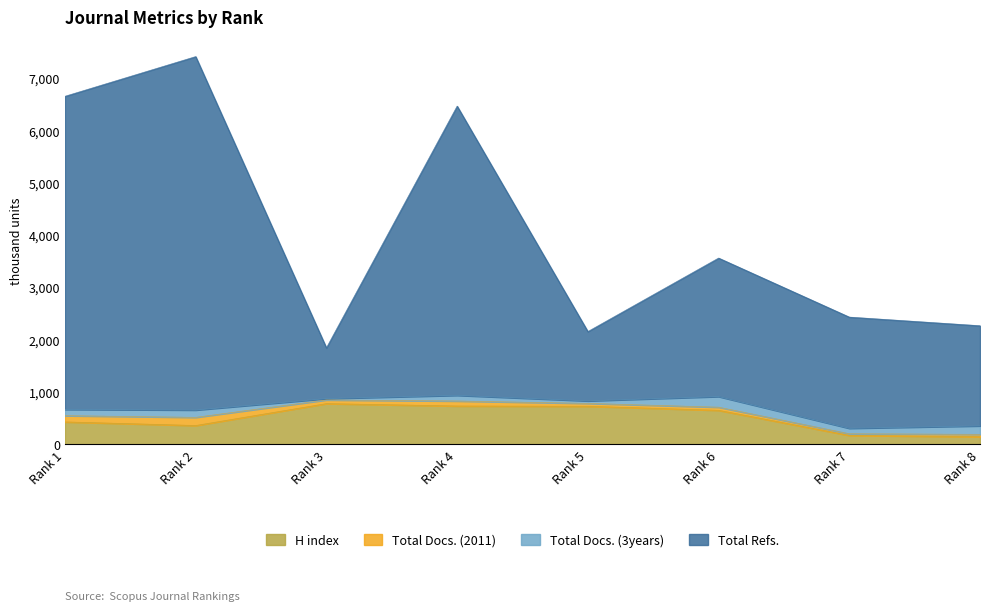

Does the chart display data point markers on the line(s)?

No